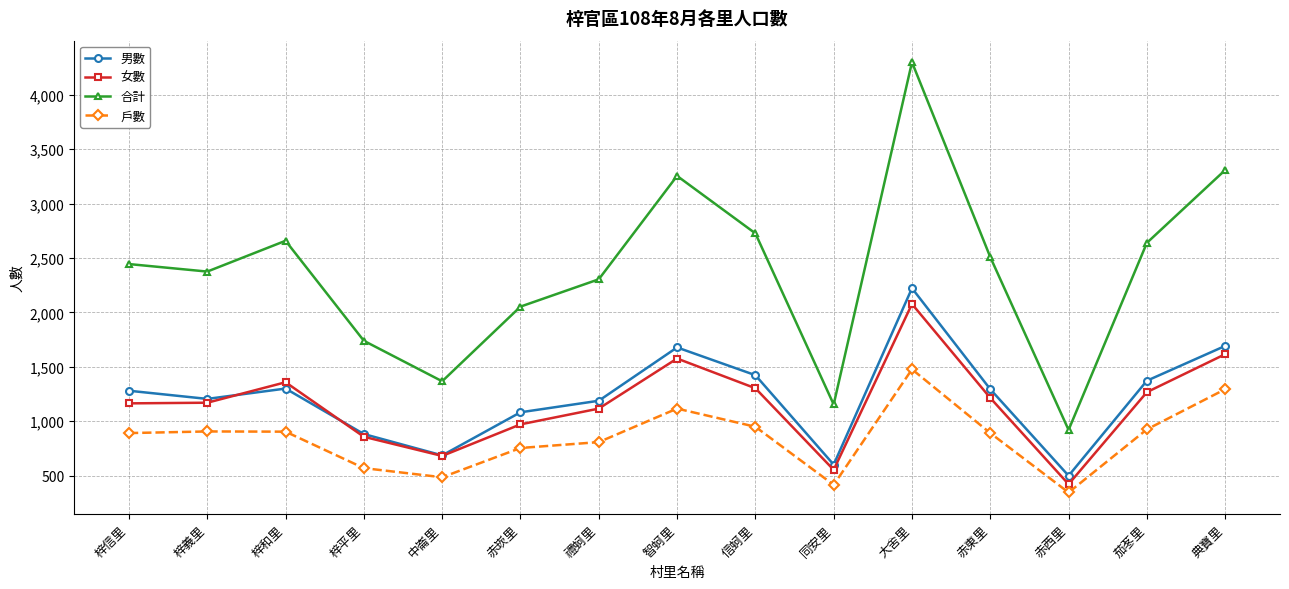

What is the value of the 女數 point at the 7th from the left?

1116